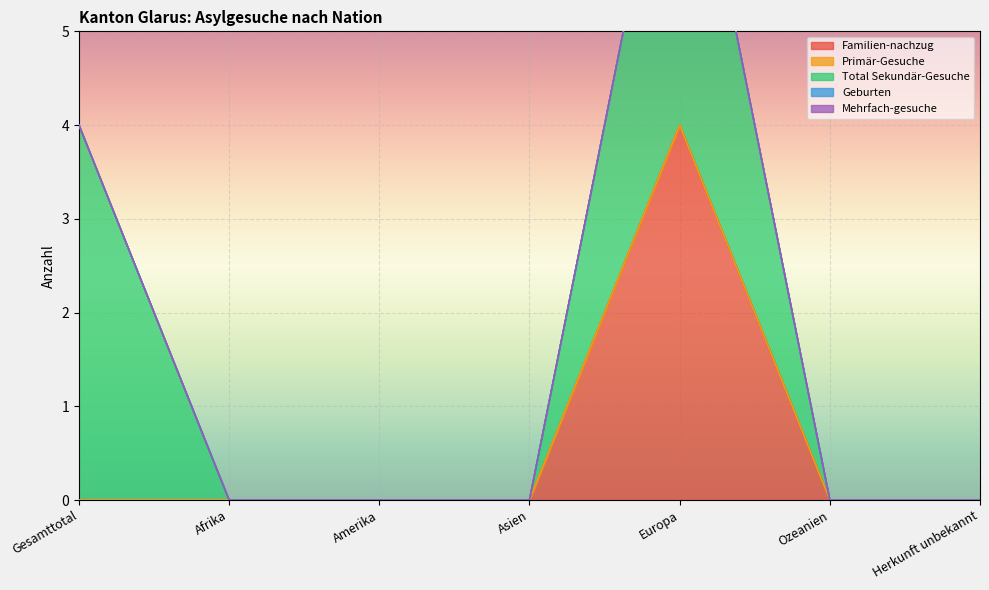

What is the label of the 2nd point from the right?

Ozeanien